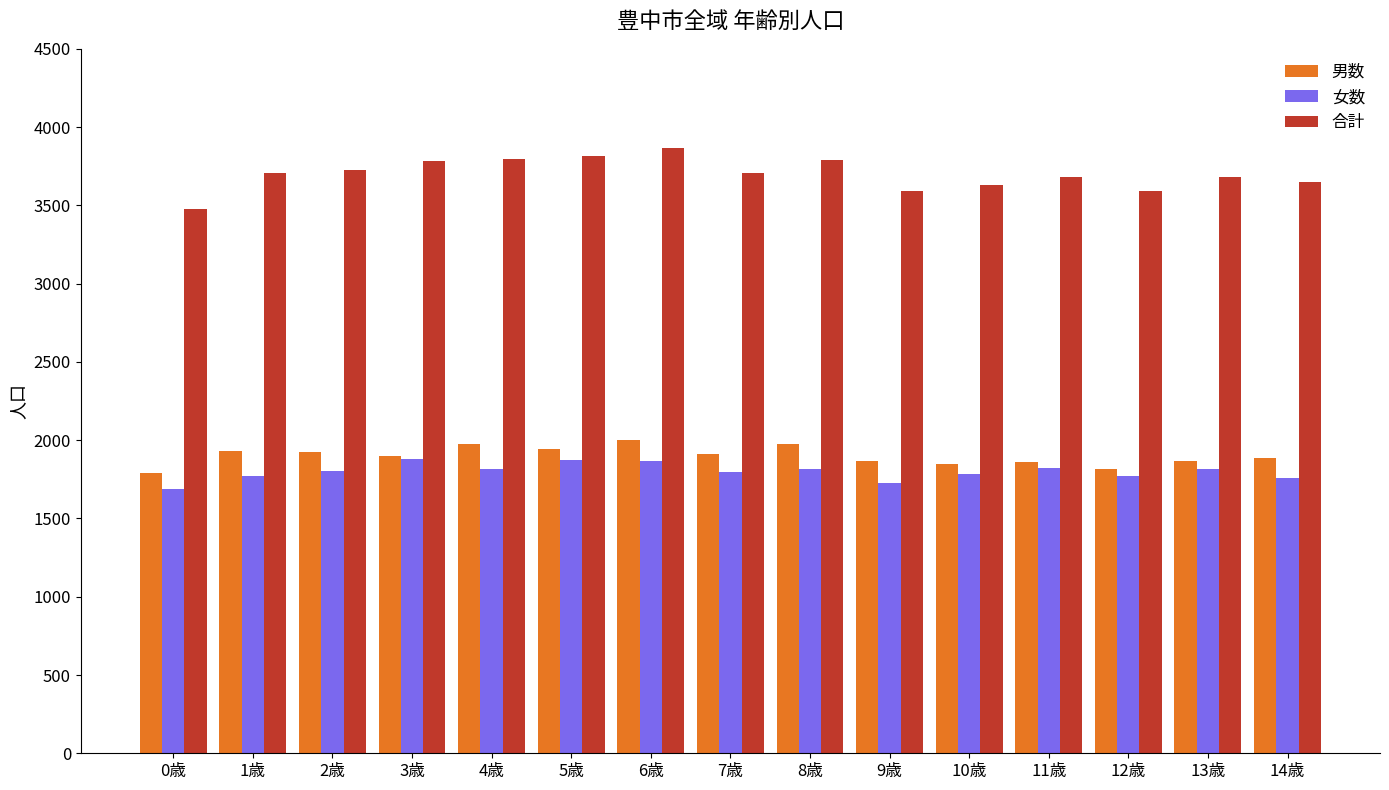

Which series has the largest range (max minus min)?

合計